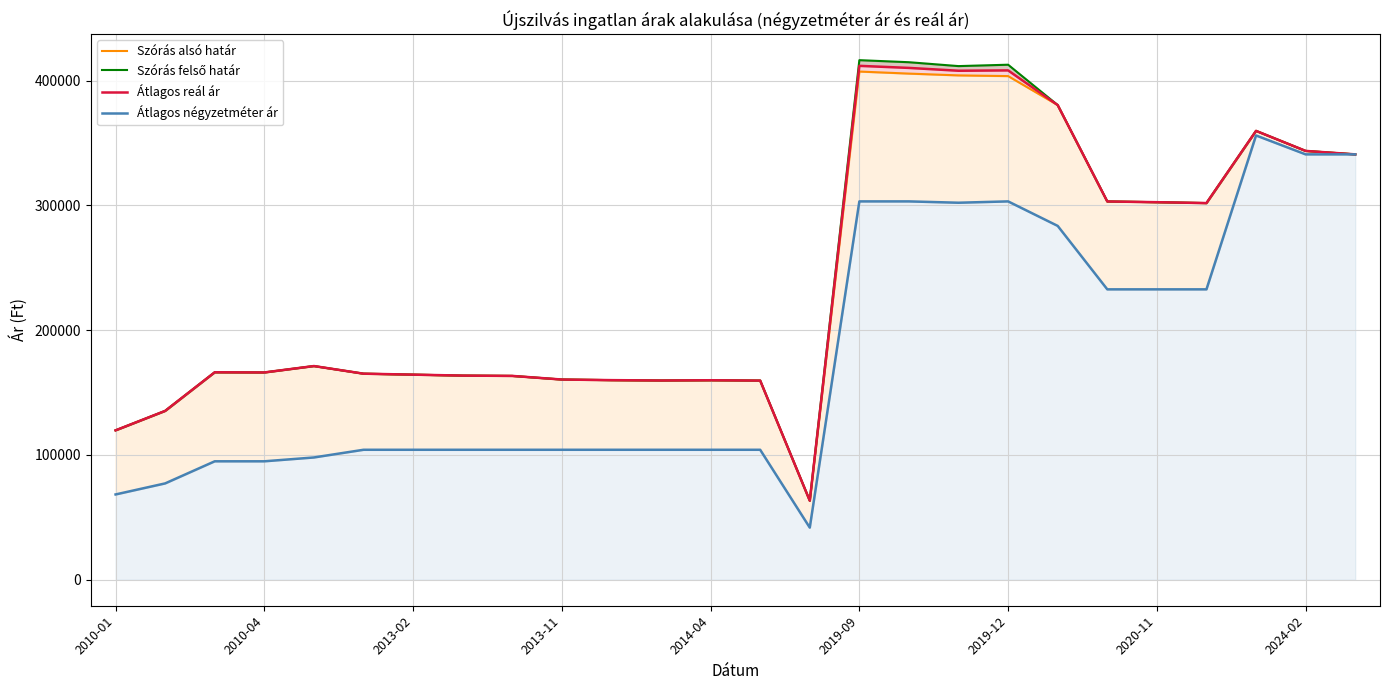

True or false: Szórás felső határ and Szórás alsó határ cross at least once.

False